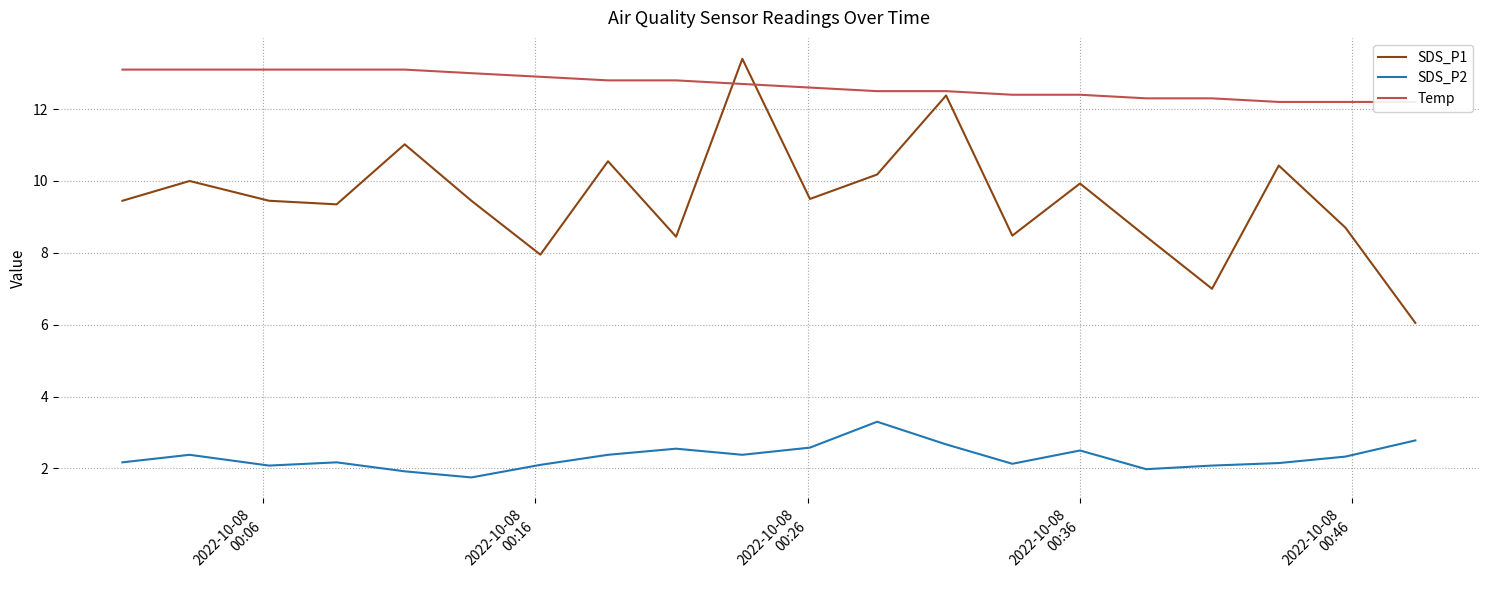

What is the maximum value for SDS_P1?

13.4